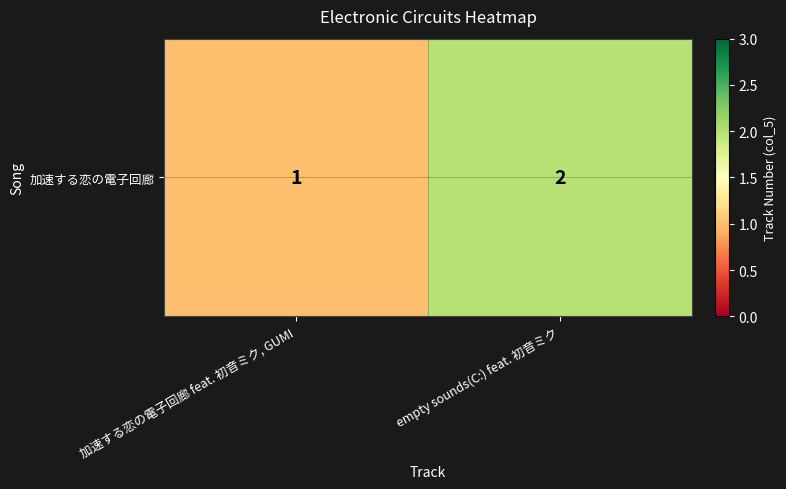

Rank the categories by value from highest to lowest.

empty sounds(C:) feat. 初音ミク, 加速する恋の電子回廊 feat. 初音ミク, GUMI